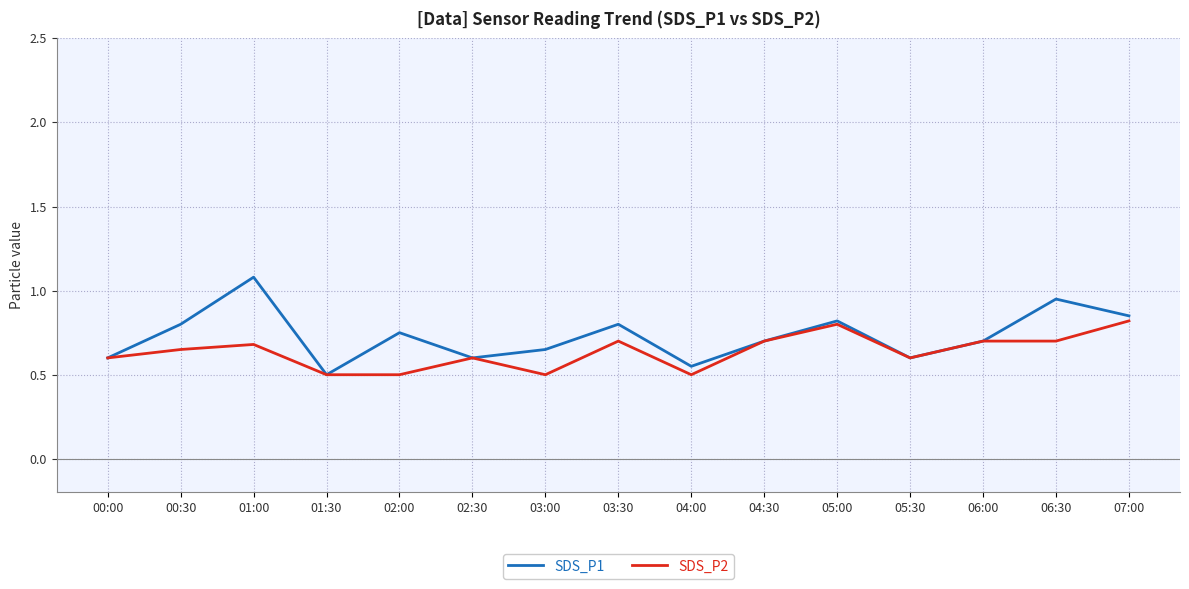

What position from the right is 04:30?

6